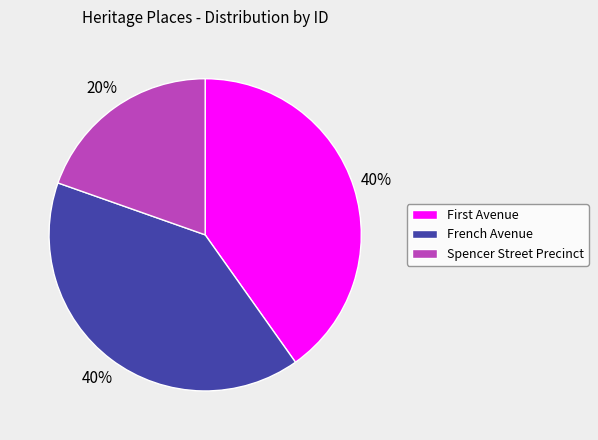

To the nearest percent, what is the average slice percentage?

33%